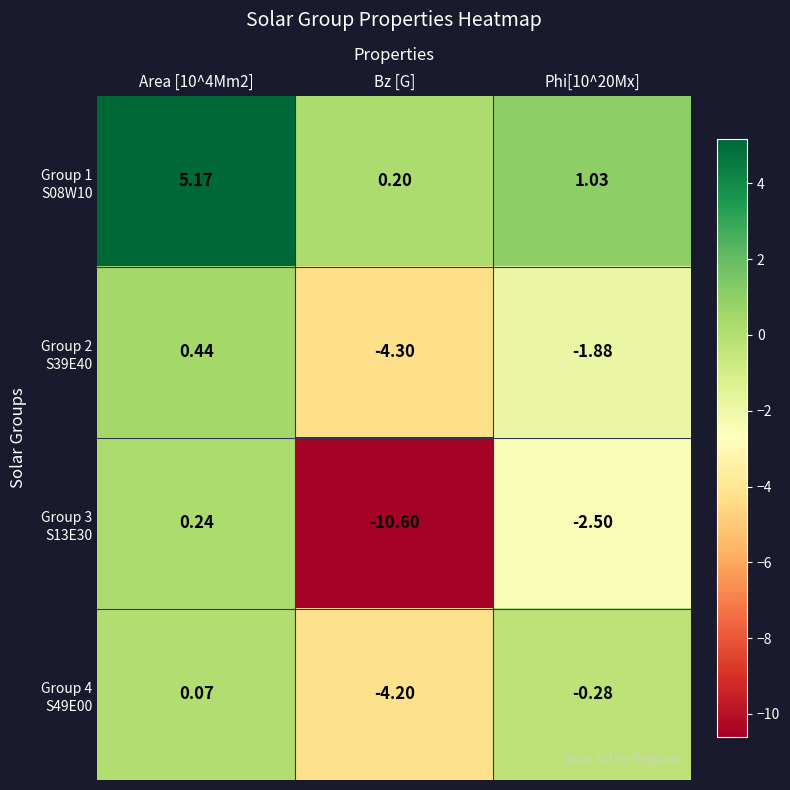

How many categories are shown in the chart?

3